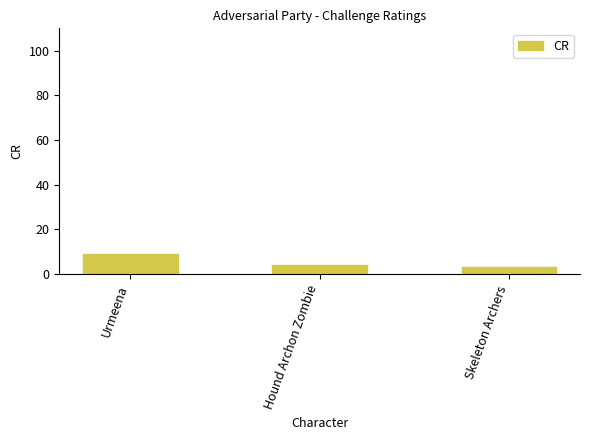

What is the difference between the maximum and second lowest values?

5